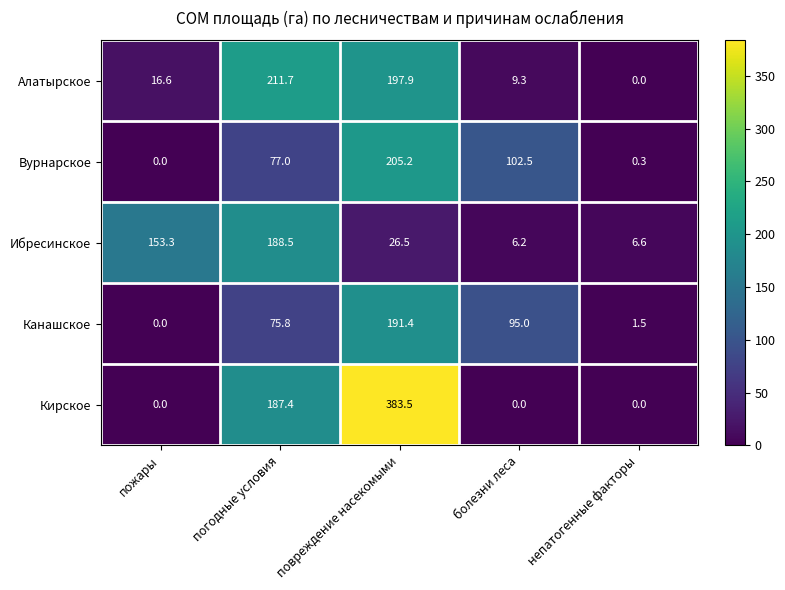

What is the sum of the Алатырское values at пожары and болезни леса?

25.9